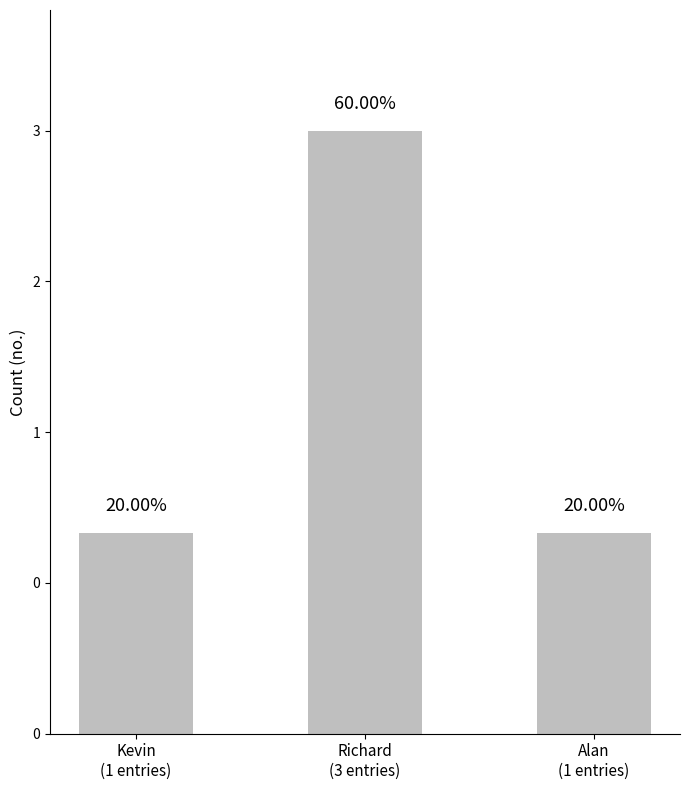

Are the bars horizontal?

No